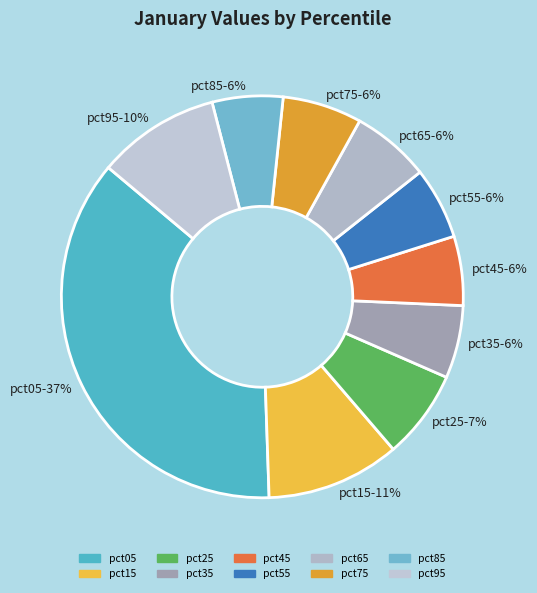

Between pct75 and pct15, which is larger?

pct15